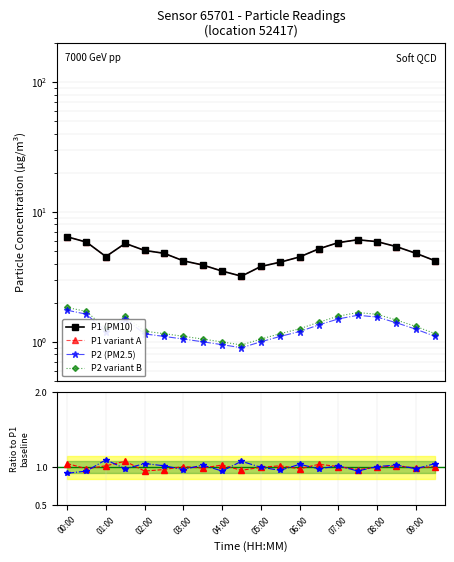

True or false: P2 variant B and P1 variant A intersect in this chart.

False